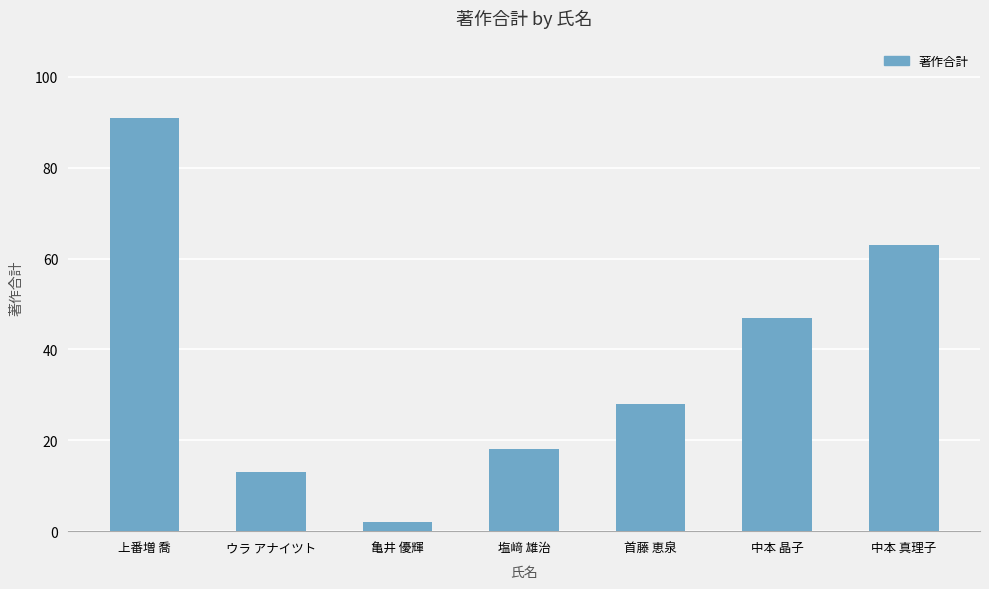

List the labels in order of value, largest first.

上番増 喬, 中本 真理子, 中本 晶子, 首藤 恵泉, 塩﨑 雄治, ウラ アナイツト, 亀井 優輝